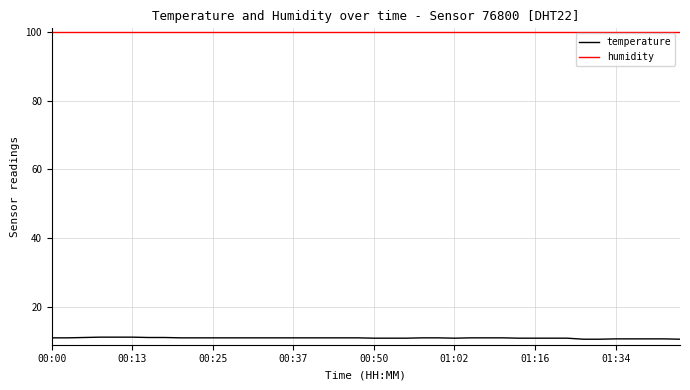

At how many categories does at least one series exceed 27?

40